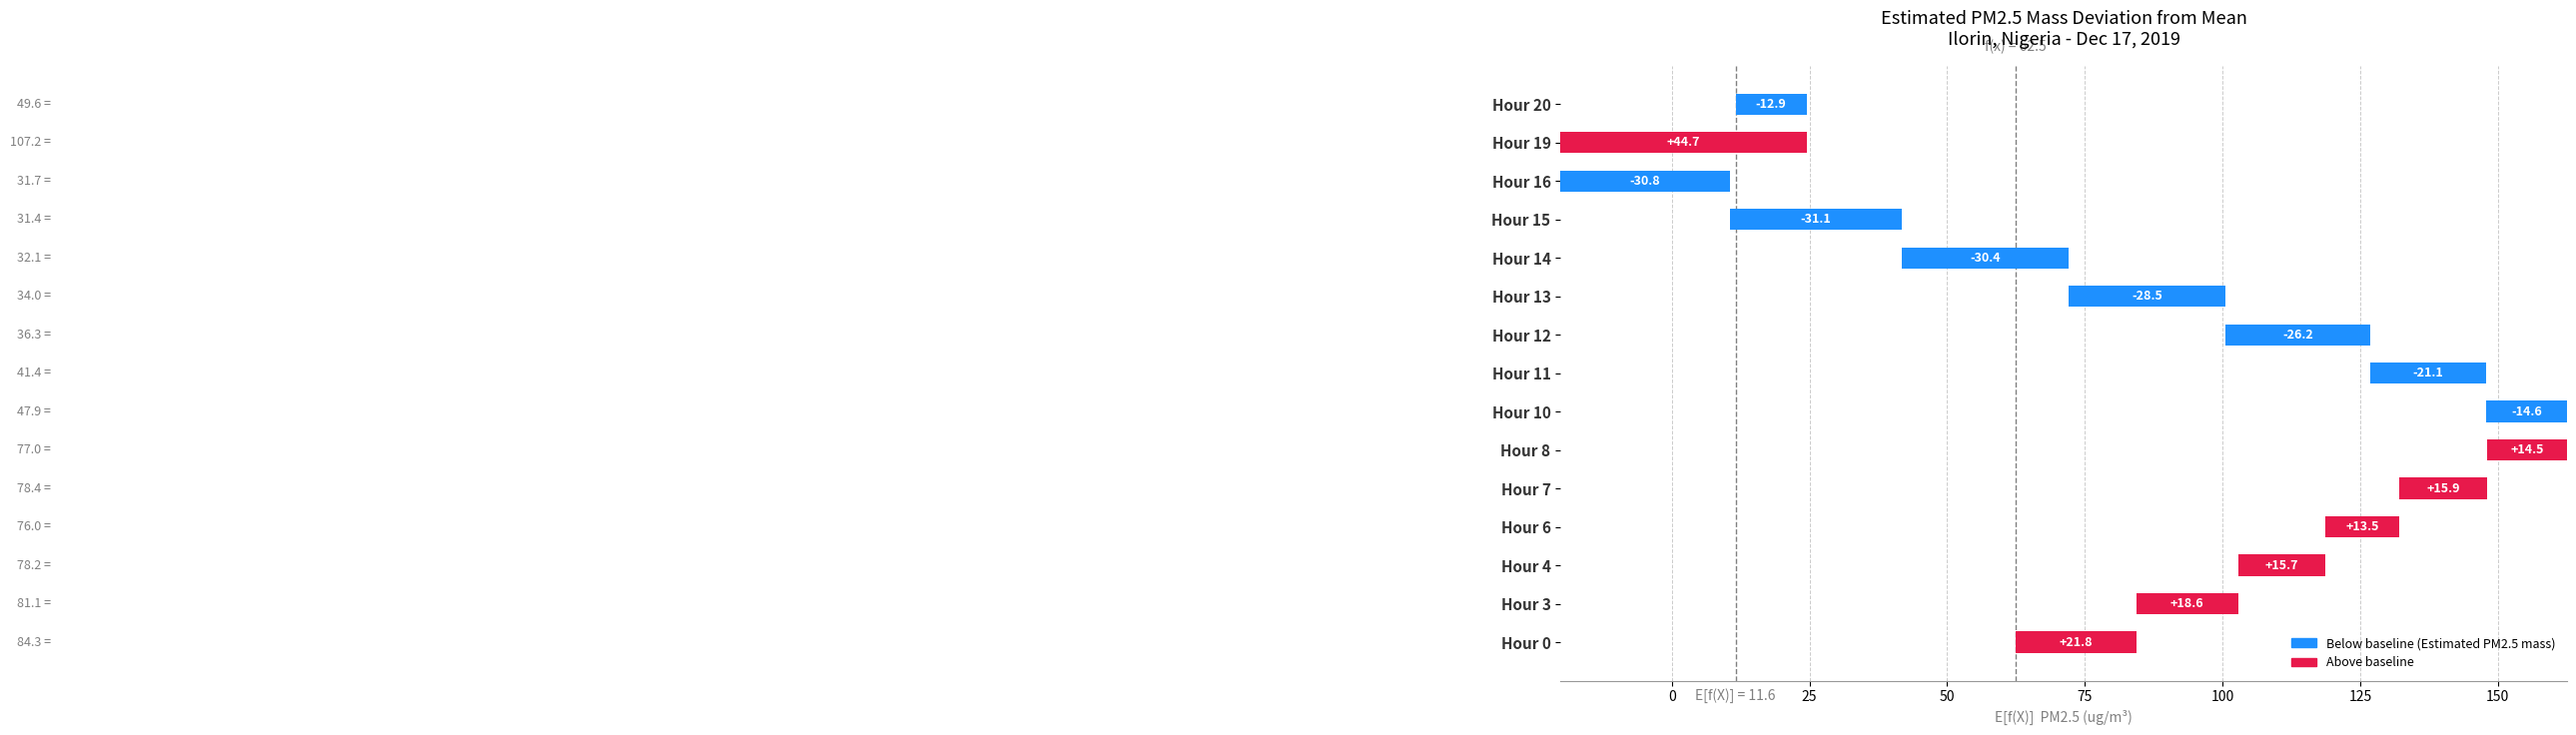

Reading left to right, what are all the values shown in this chart?

21.8	18.6	15.7	13.5	15.9	14.5	-14.6	-21.1	-26.2	-28.5	-30.4	-31.1	-30.8	44.7	-12.9